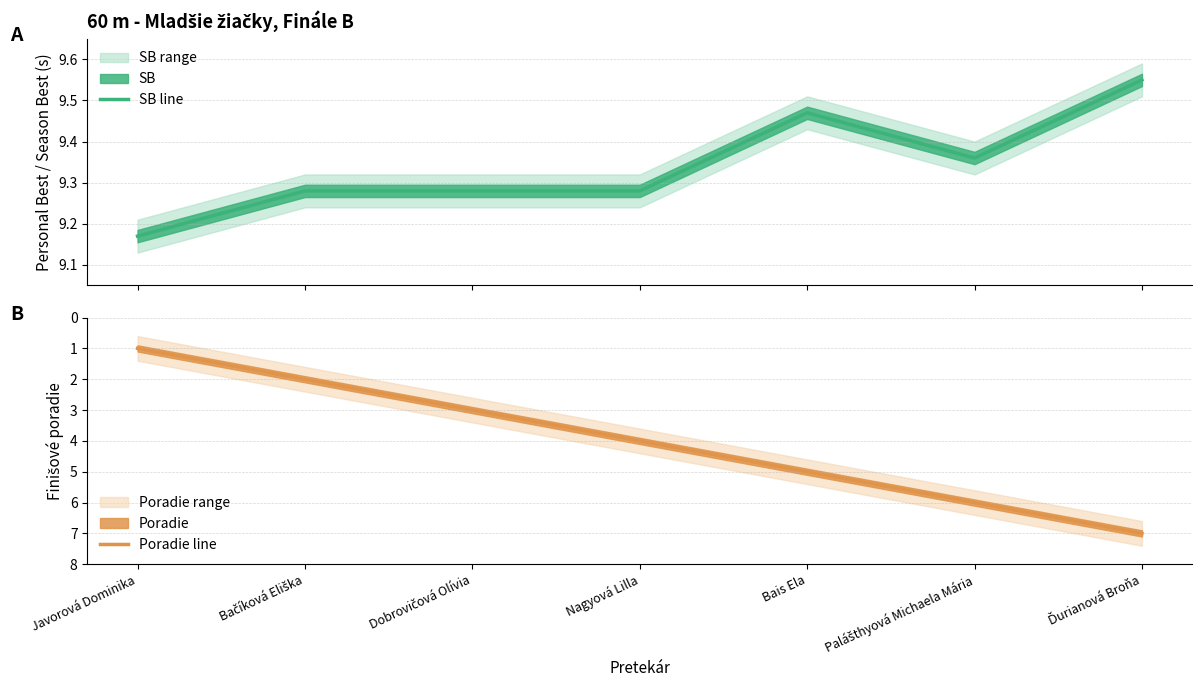

What is the greatest value displayed?

9.6